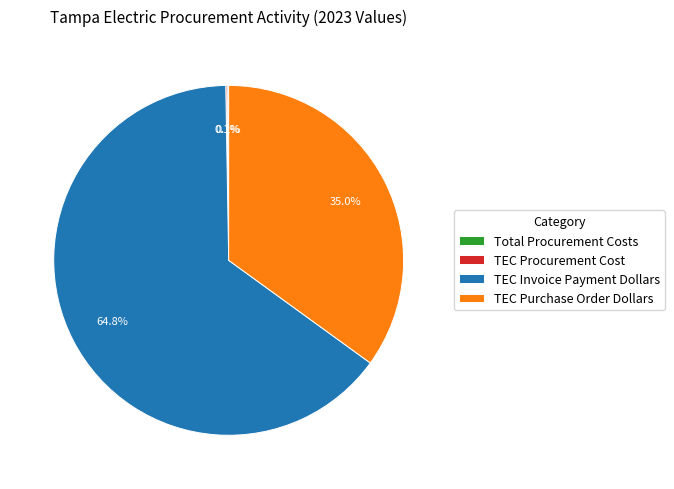

Approximately how many times larger is the value at TEC Invoice Payment Dollars compared to TEC Purchase Order Dollars?

1.9